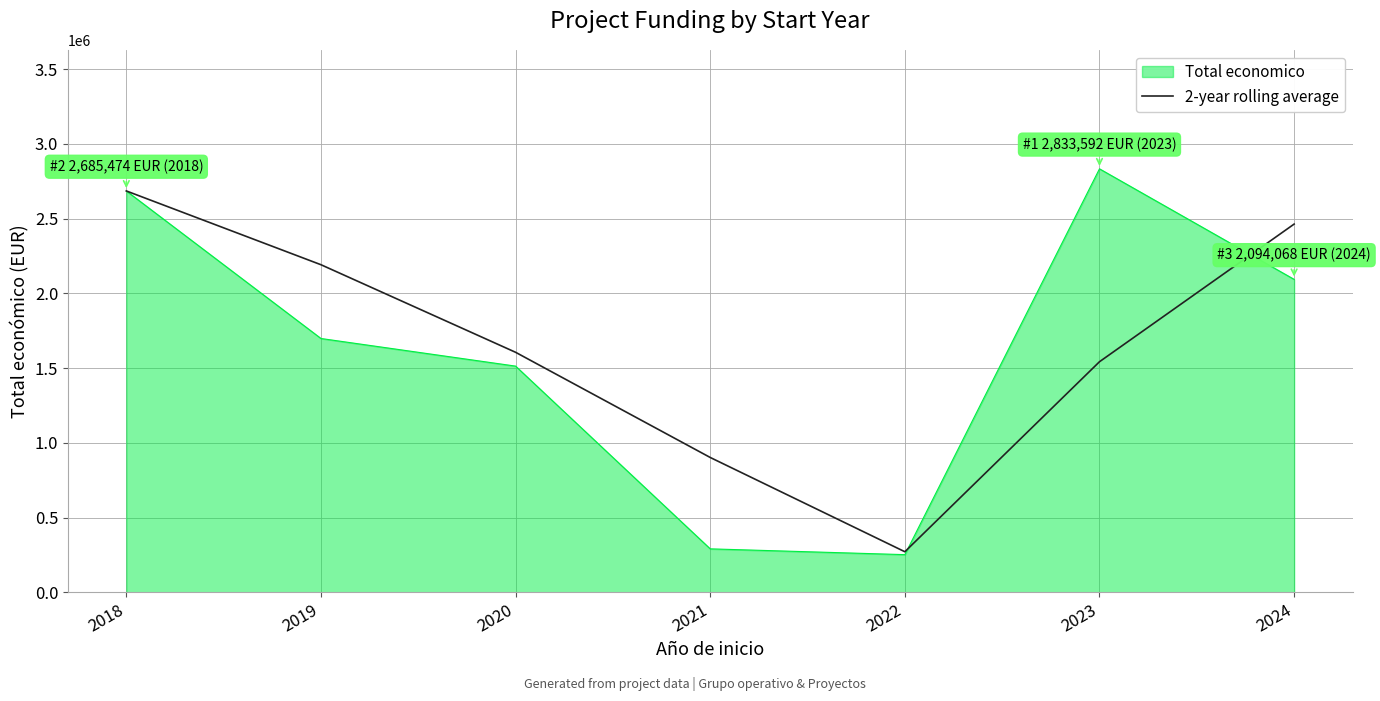

Rank the series at 2023 from lowest to highest value.

2-year rolling average, Total economico